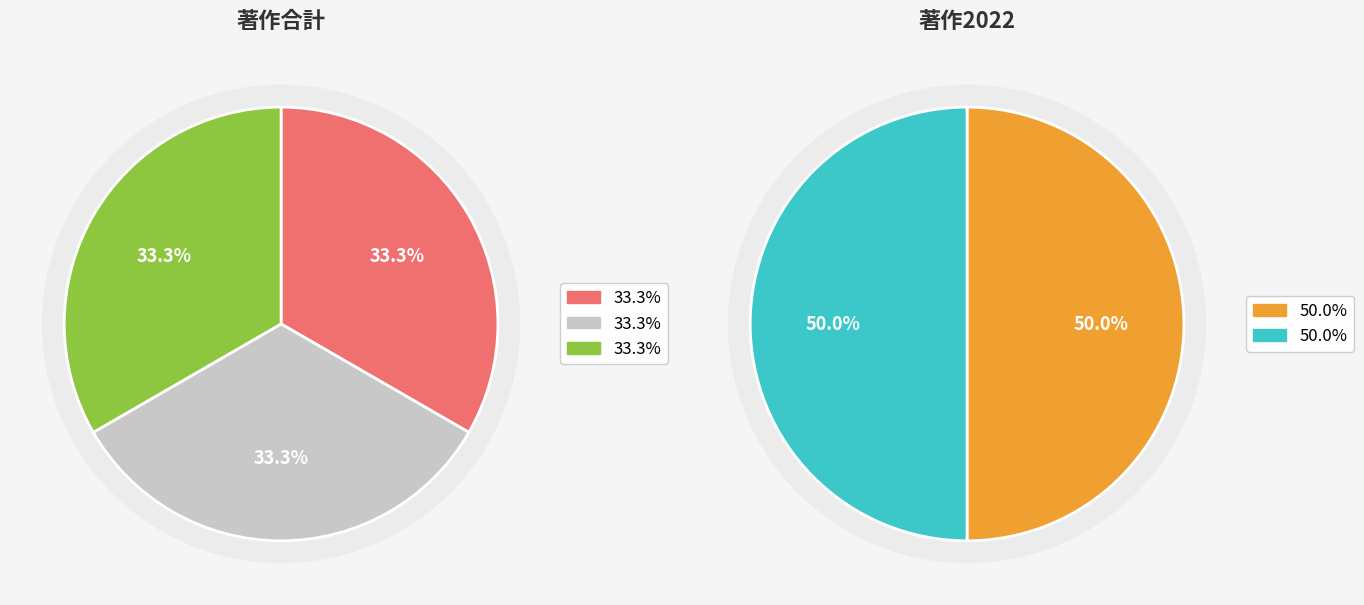

Approximately how many times larger is the value at 山下 雄太郎 compared to 安倍 吉郎?

1.0